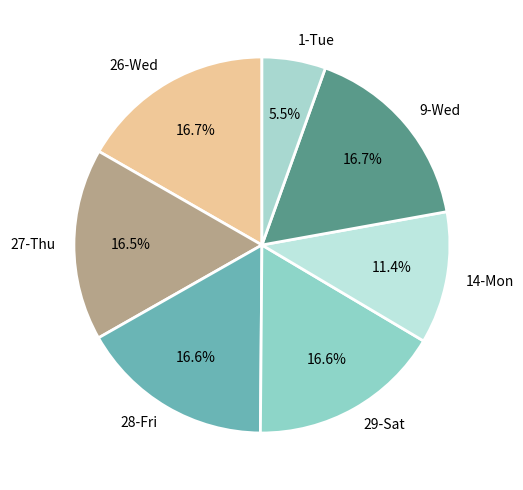

Which has a higher value, 1-Tue or 28-Fri?

28-Fri